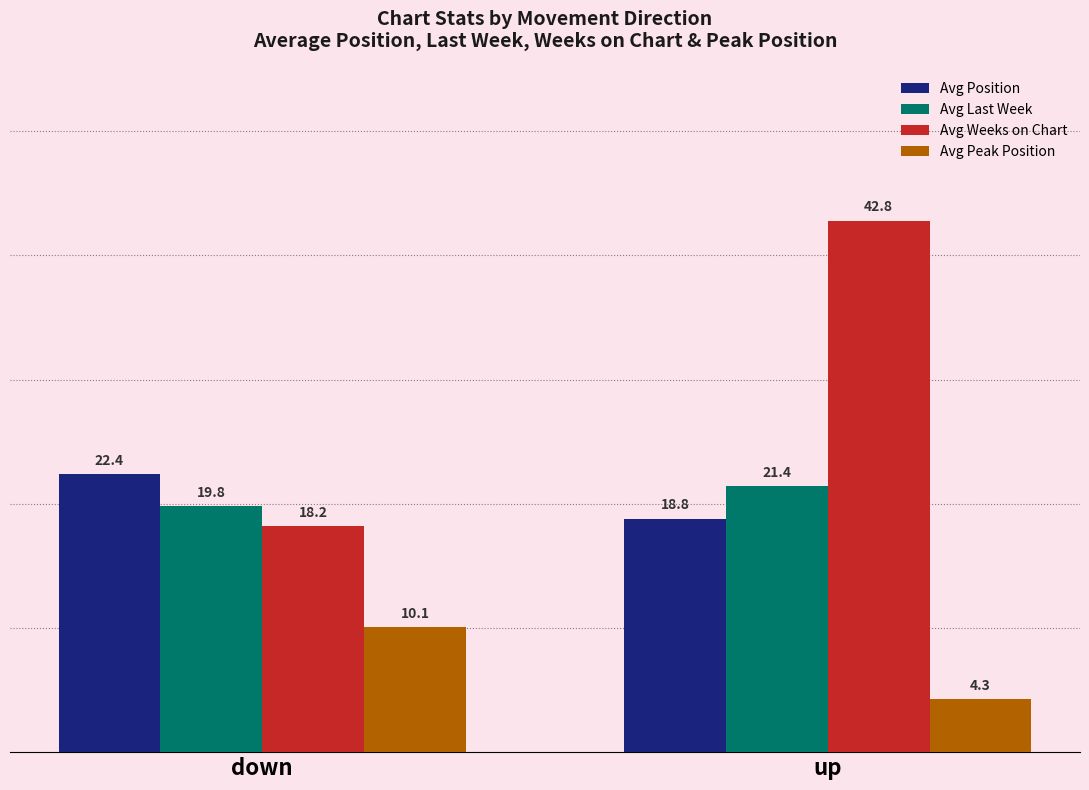

What is the sum of all Avg Last Week values?

41.2